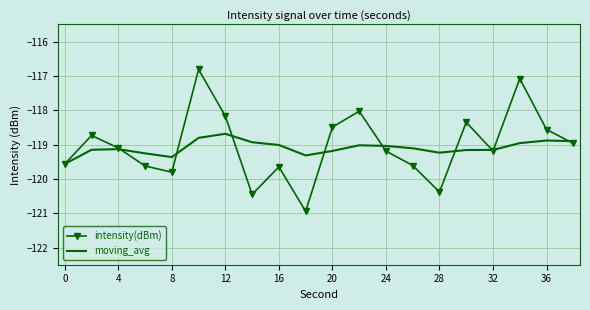

After their last crossing, which series has the higher values: moving_avg or intensity(dBm)?

moving_avg